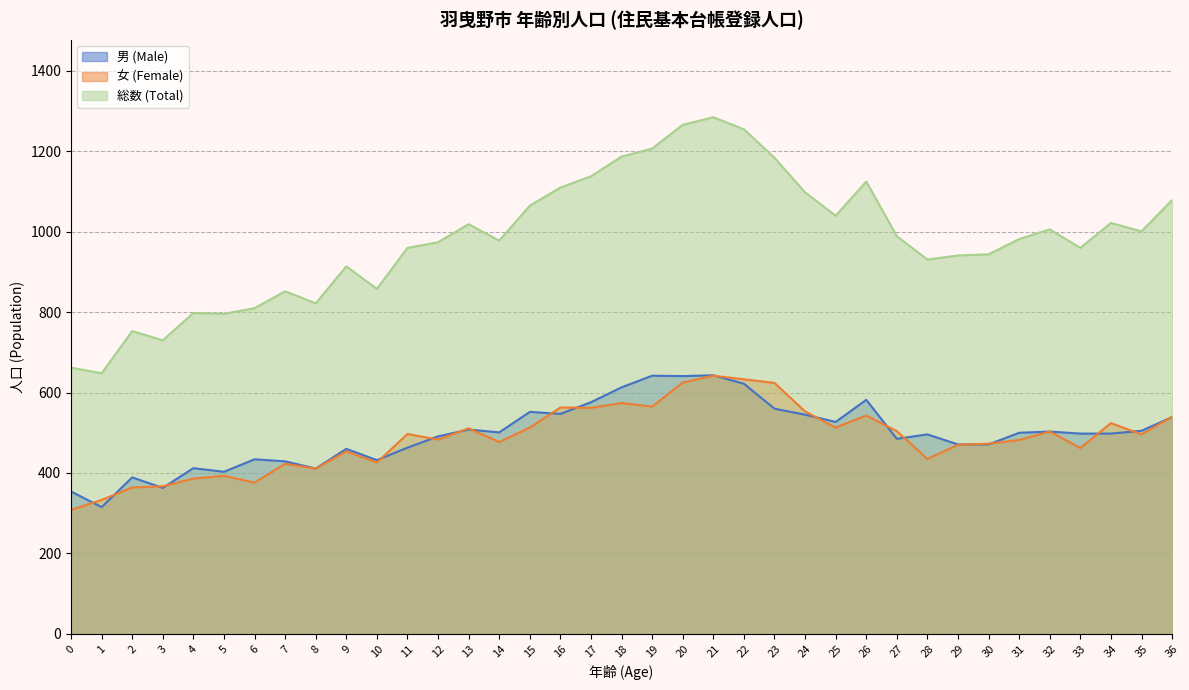

Rank the series at 11 from lowest to highest value.

男 (Male), 女 (Female), 総数 (Total)